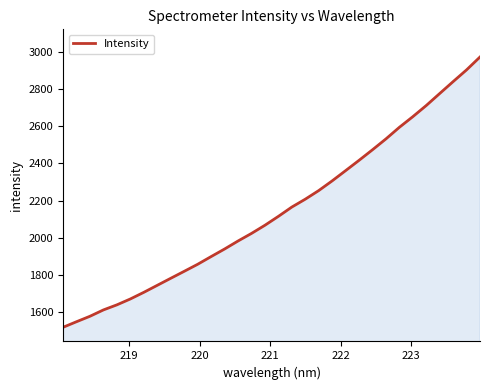

What is the smallest value displayed?

1519.8